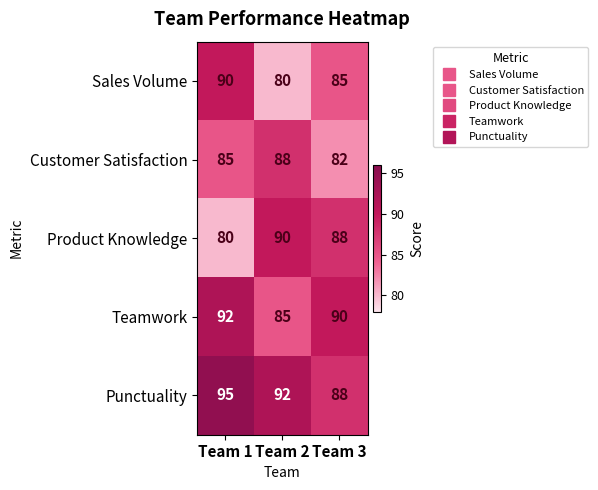

Reading right to left, extract all data points from this chart.

Sales Volume: 85	80	90
Customer Satisfaction: 82	88	85
Product Knowledge: 88	90	80
Teamwork: 90	85	92
Punctuality: 88	92	95